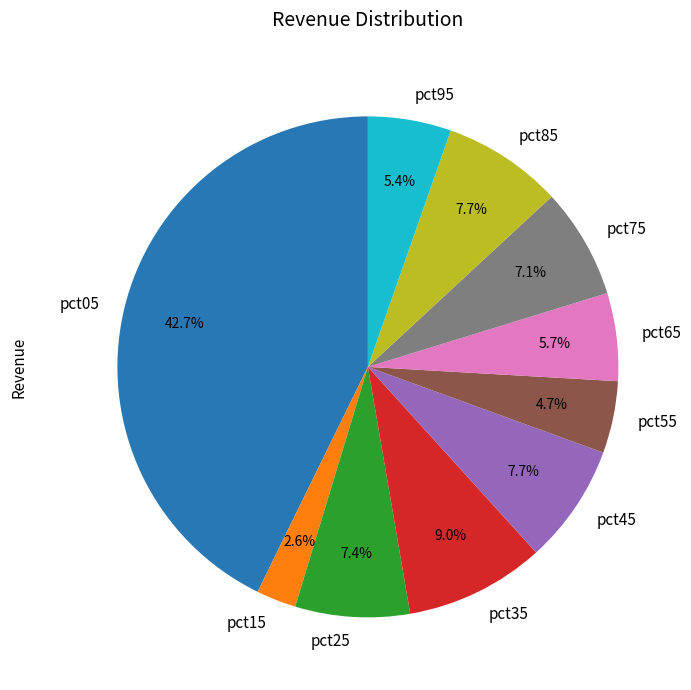

What percentage is NOT represented by pct75?

92.9%